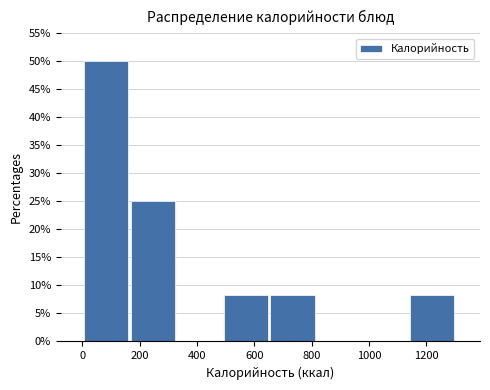

Reading left to right, transcribe this chart: for each bar, give the range it covers on the x-axis and its height. Neither the bar edges nor the heights are printed on the chart, so give them approximately, as read against the axes.

0 to 160: 50.0
160 to 340: 25.0
340 to 500: 0
500 to 660: 8.5
660 to 820: 8.5
820 to 980: 0
980 to 1140: 0
1140 to 1300: 8.5